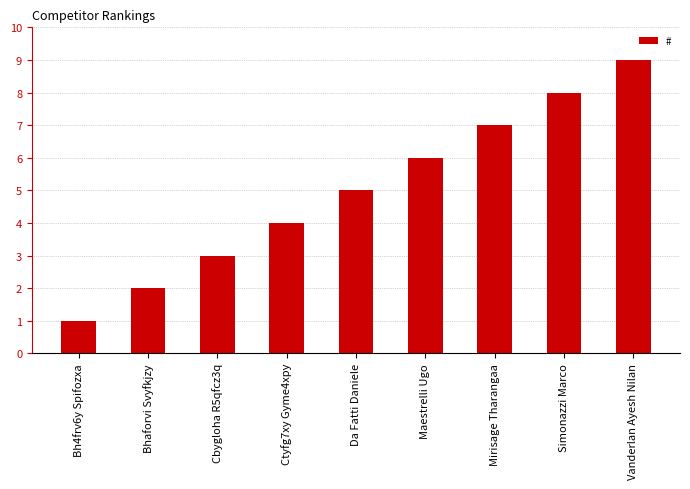

What is the change in value from Bh4frv6y Spifozxa to Da Fatti Daniele?

+4